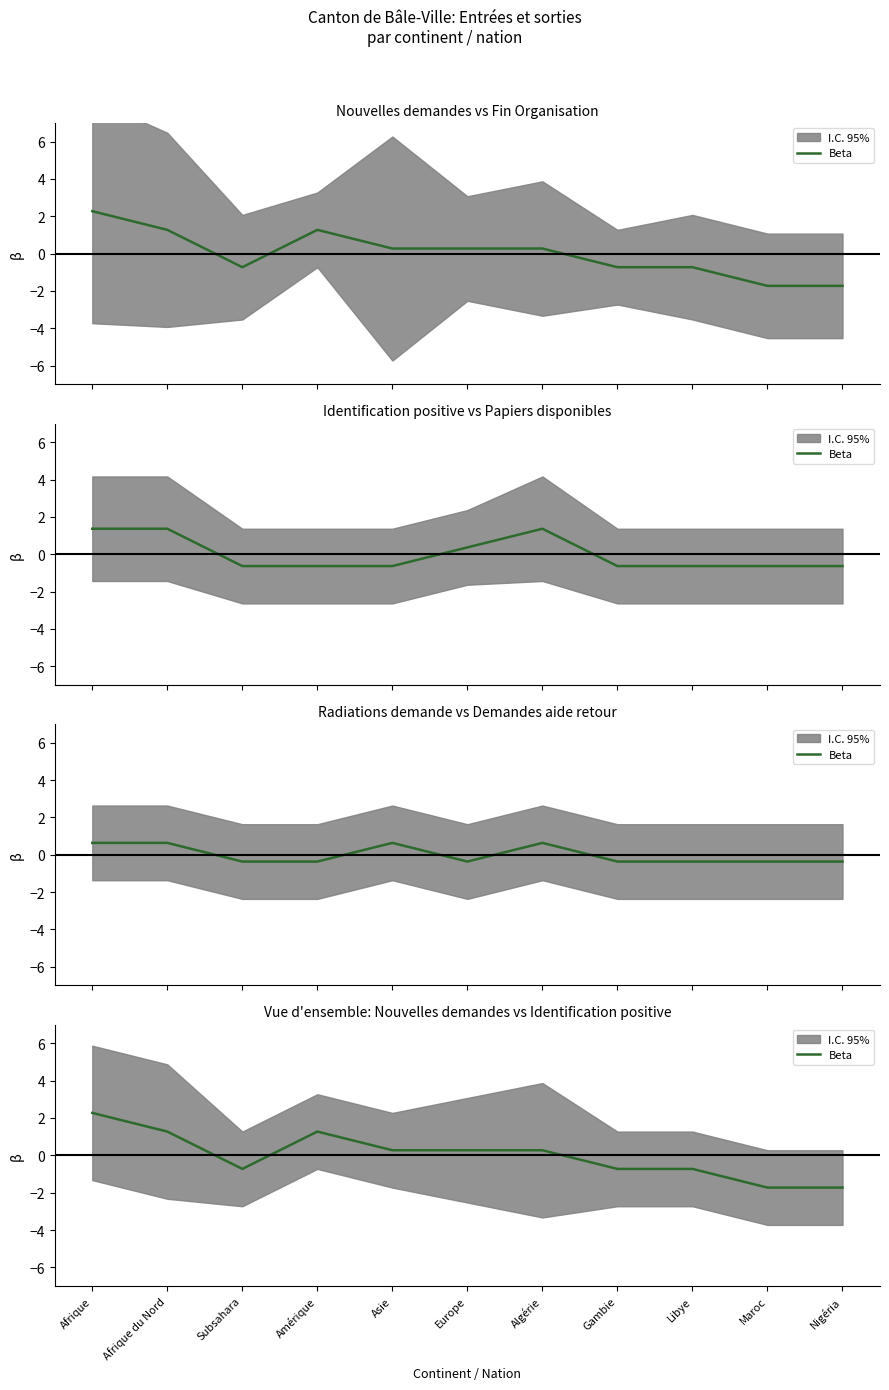

Between Afrique du Nord and Subsahara, which is larger?

Afrique du Nord